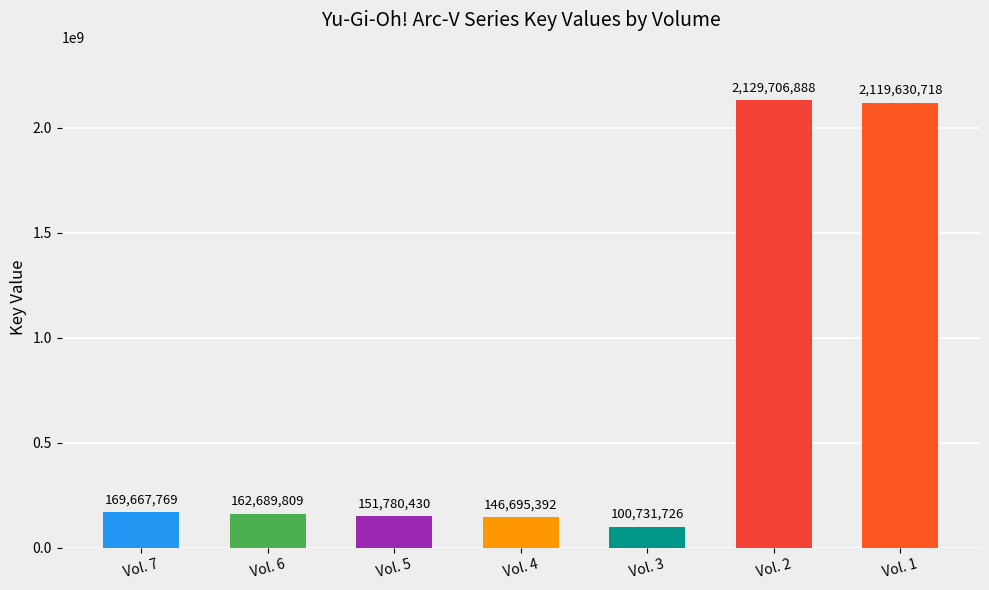

At which category does the chart reach its peak across all series?

Vol. 2